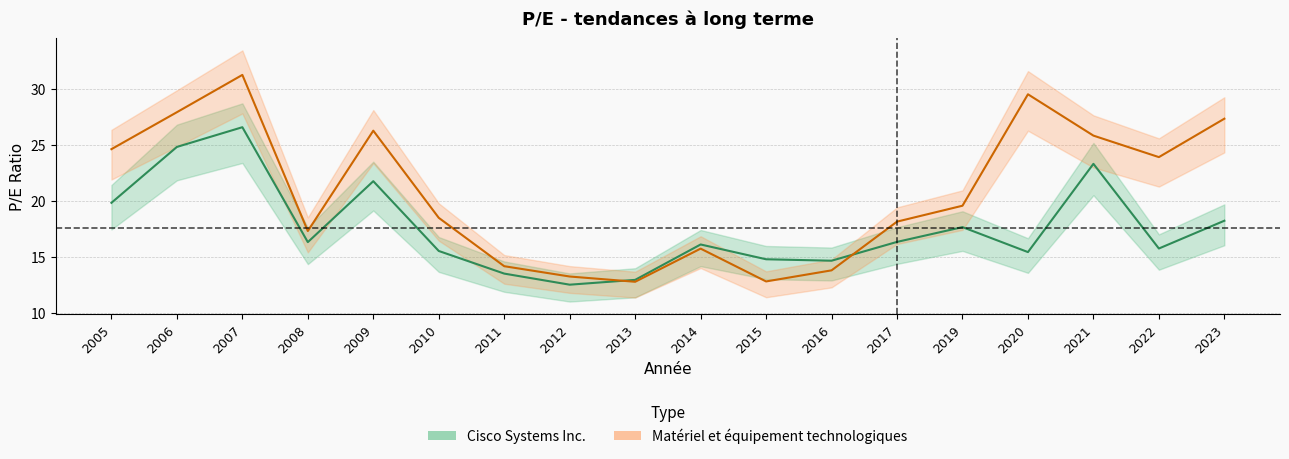

At which category does Cisco Systems Inc. reach its first local peak?

2007